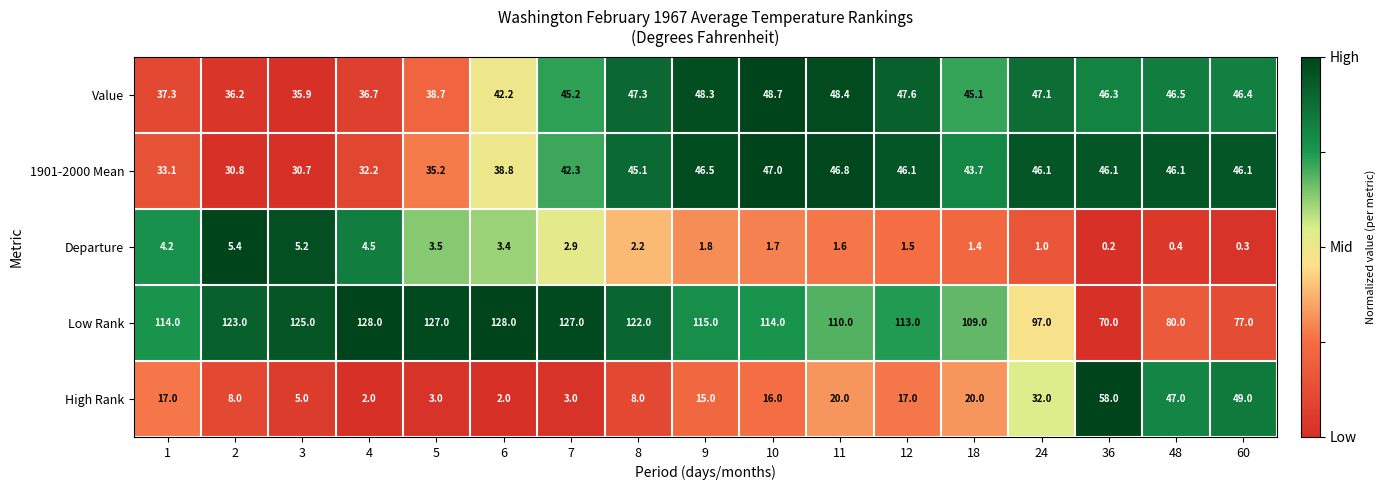

What is the sum of all 1901-2000 Mean values?

702.7